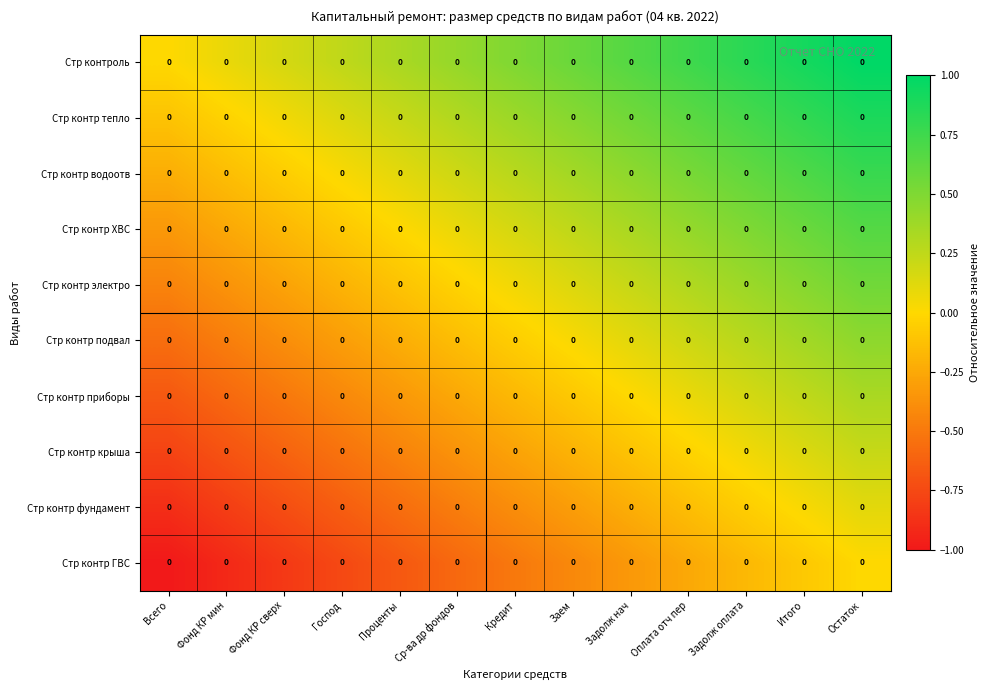

Which category has the lowest value across all series?

Всего